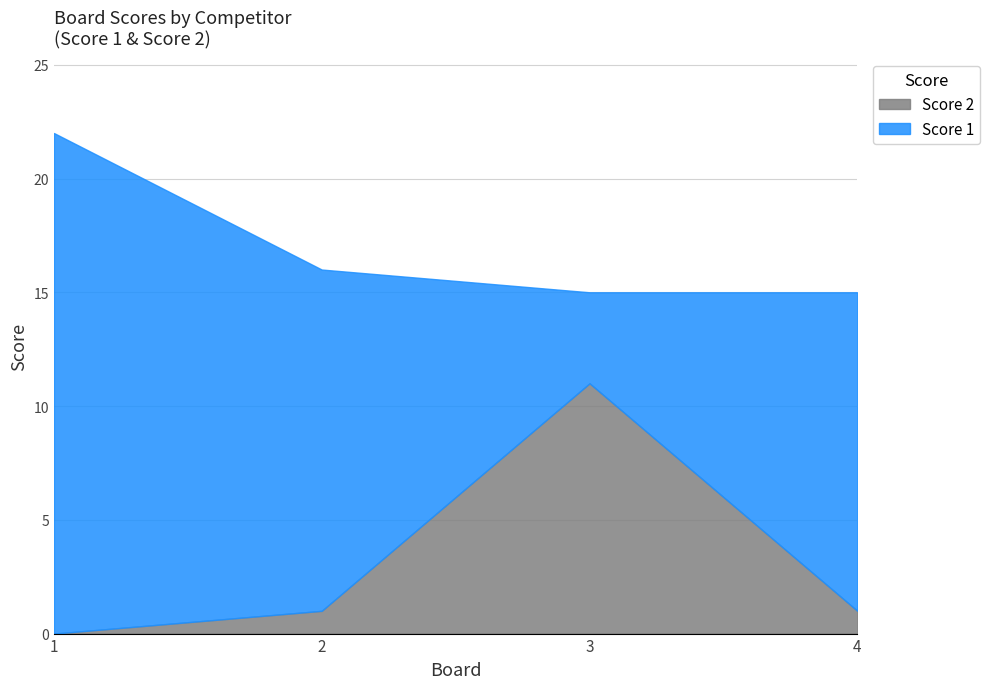

What is the greatest value displayed?

22